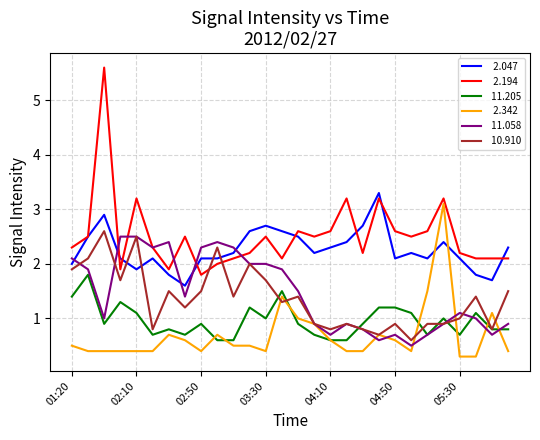

What is the greatest value displayed?

5.6